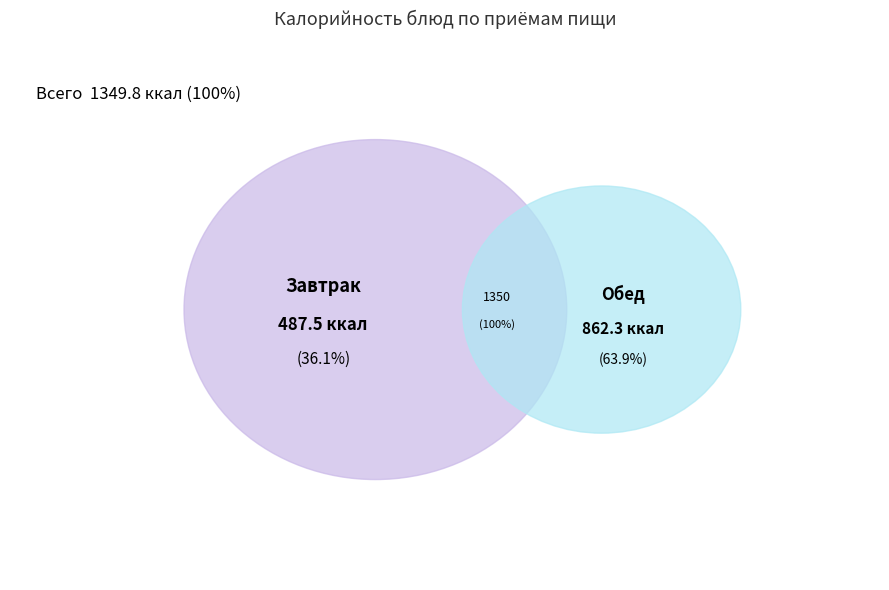

True or false: Салат Витаминный accounts for 16% of the total.

False